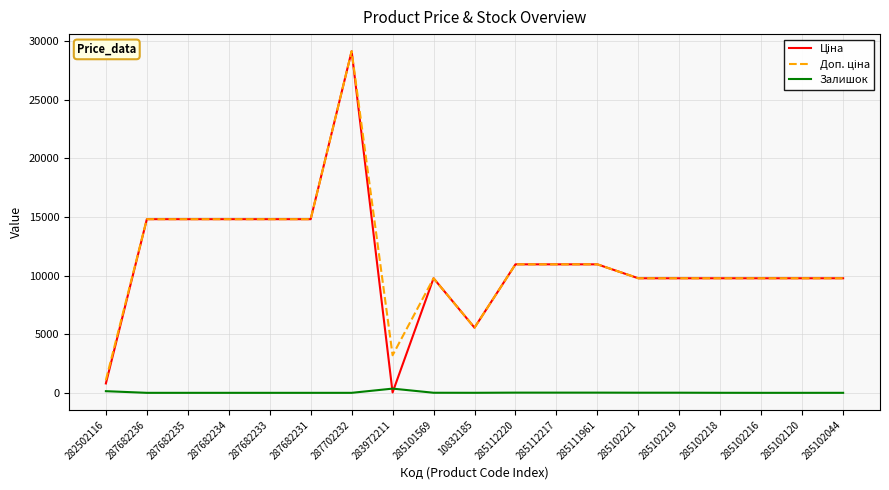

At which category is the sum across all series the highest?

287702232